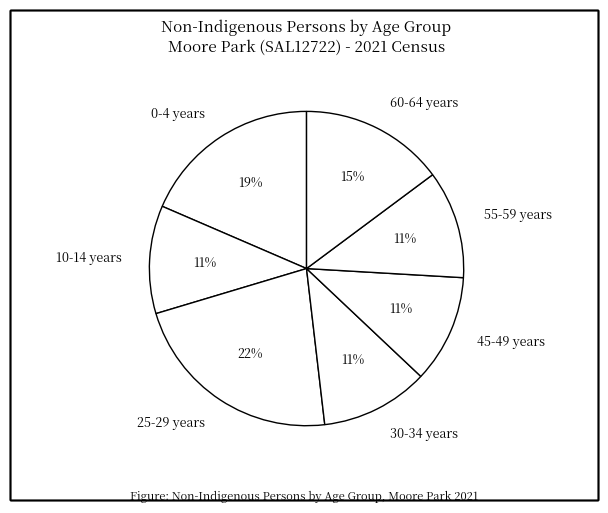

True or false: 30-34 years accounts for 24% of the total.

False